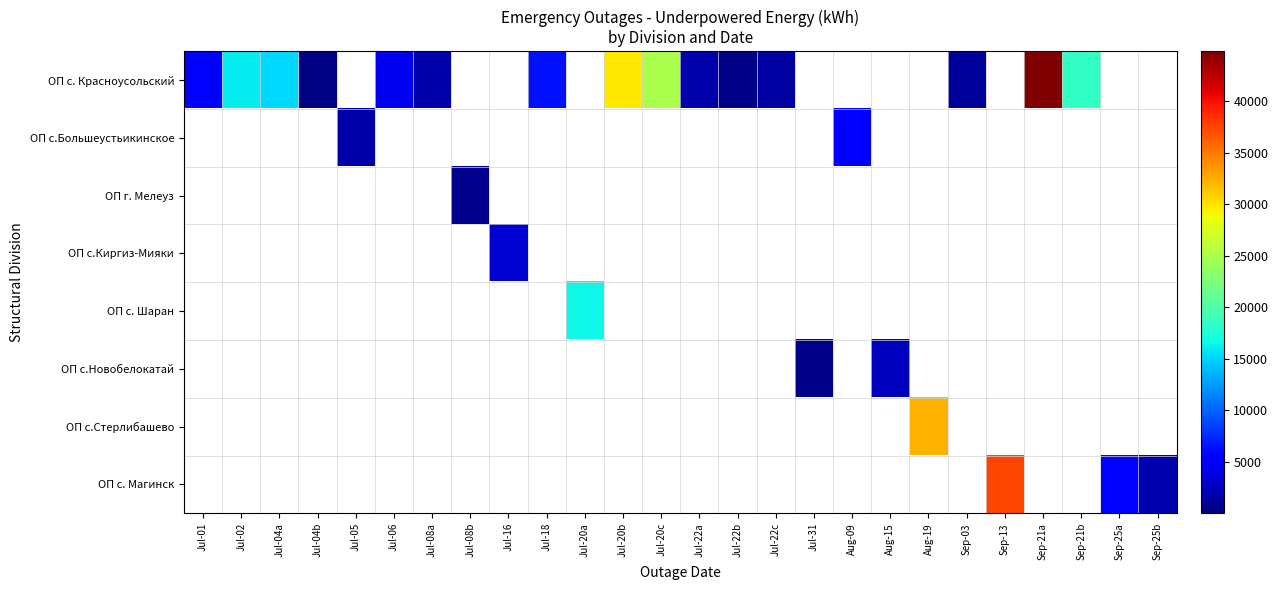

What is the total value across all series at Jul-01?

5523.0